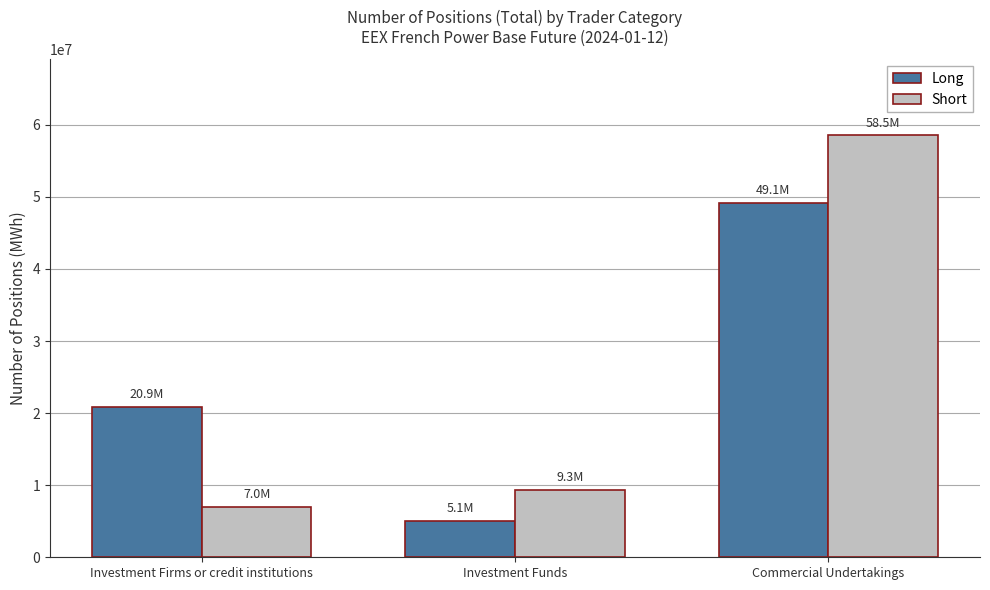

Where is Long nearest to the value 27120079?

Investment Firms or credit institutions